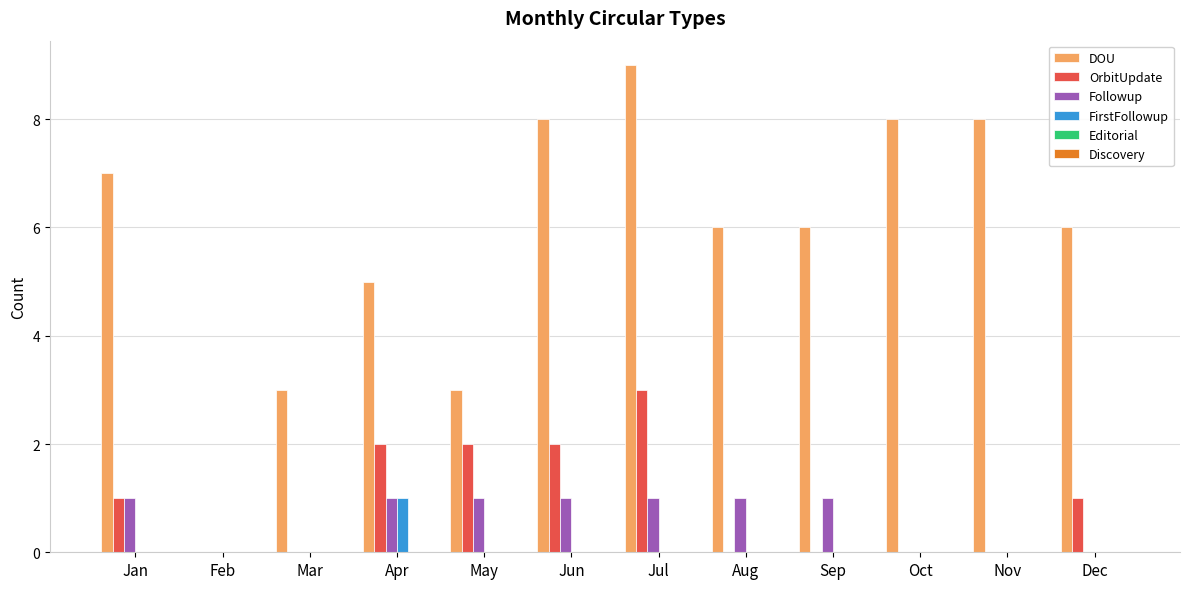

Is it true that Followup equals 2 at Apr?

False